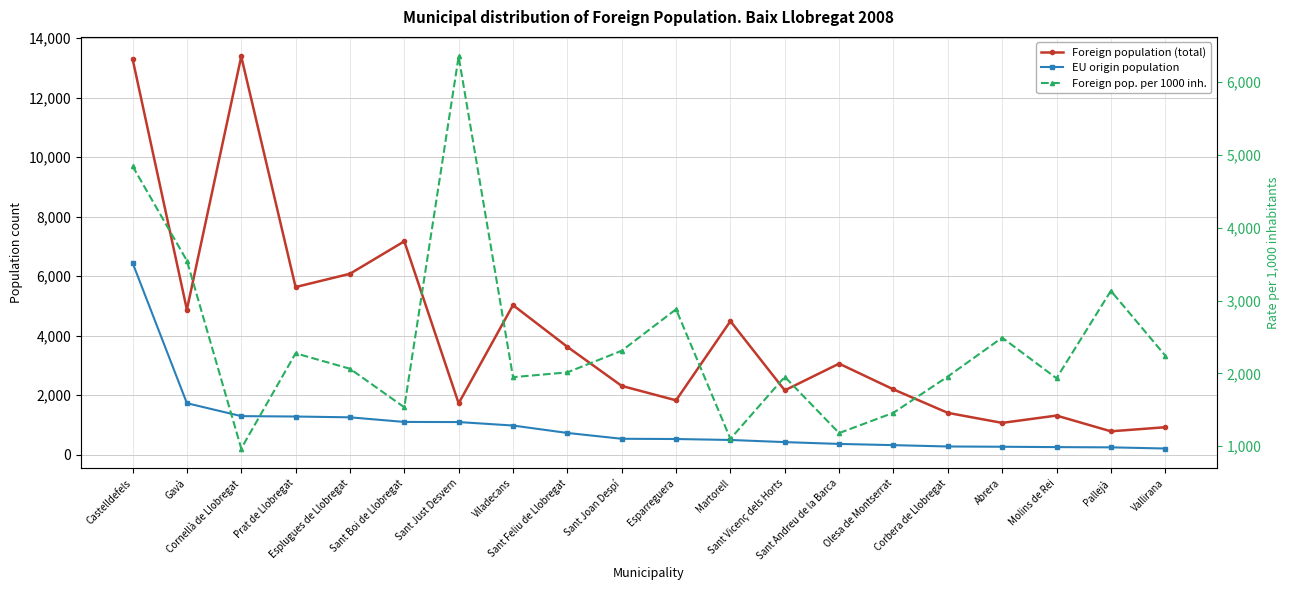

Reading left to right, list all the values displayed in this chart.

Foreign population (total): 13307	4875	13383	5633	6080	7171	1725	5026	3625	2311	1826	4488	2161	3059	2194	1405	1068	1314	785	922
EU origin population: 6451	1730	1295	1282	1255	1100	1096	979	730	534	526	494	422	361	320	275	266	254	246	207
Foreign pop. per 1000 inh.: 4848	3549	968	2276	2064	1534	6354	1948	2014	2311	2881	1101	1953	1180	1459	1957	2491	1933	3134	2245